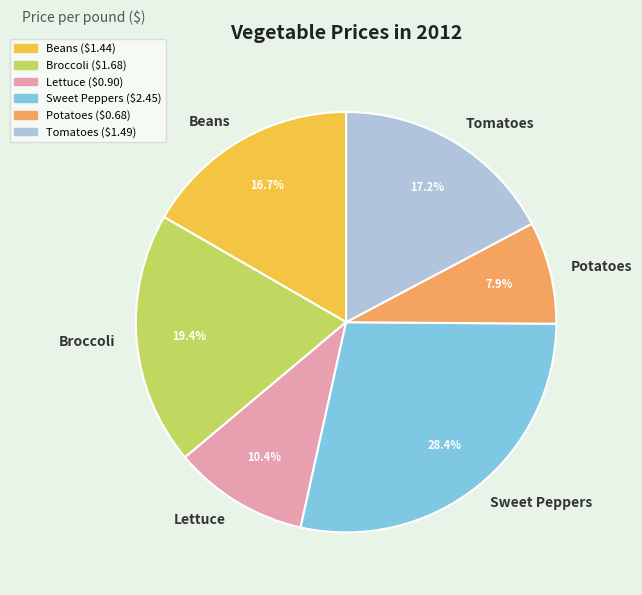

What percentage is NOT represented by Lettuce?

89.6%